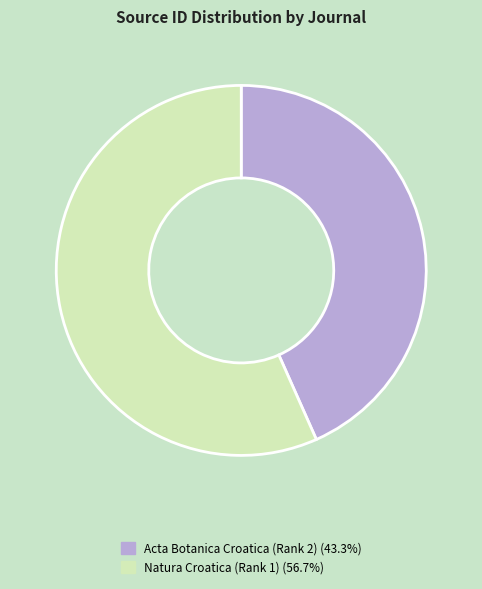

Combined, do Acta Botanica Croatica (Rank 2) (43.3%) and Natura Croatica (Rank 1) (56.7%) account for over 50%?

Yes